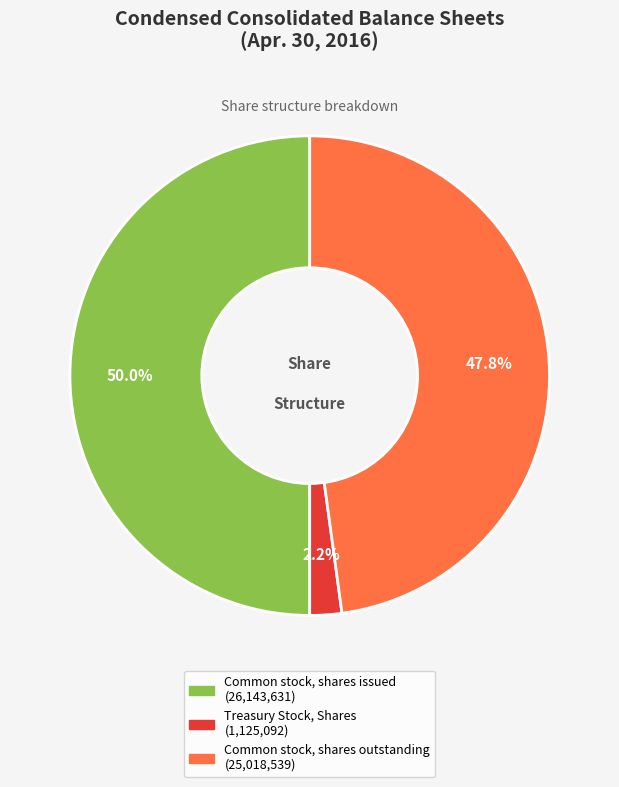

Which category has the biggest portion of the pie?

Common stock, shares issued